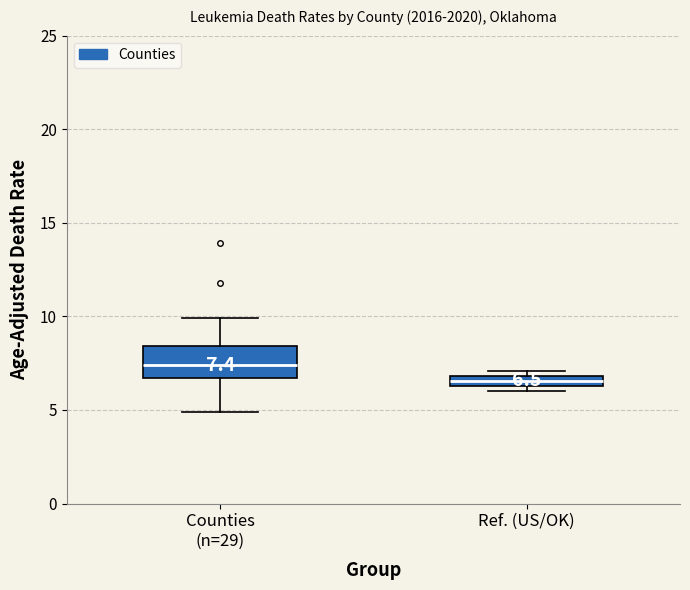

Which box has the highest median line?

Counties (n=29)